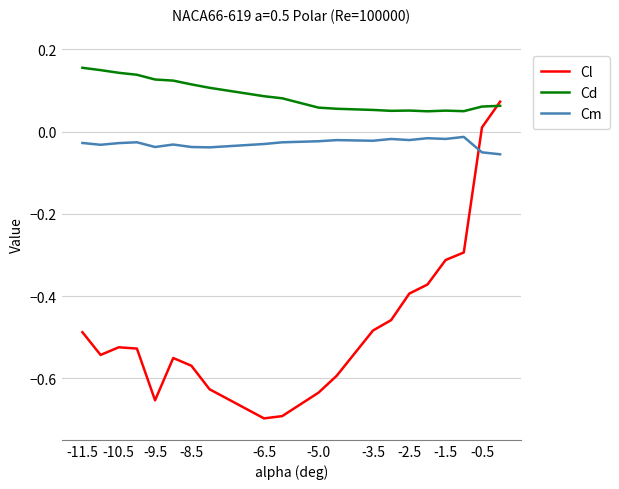

How many lines are shown in the chart?

3